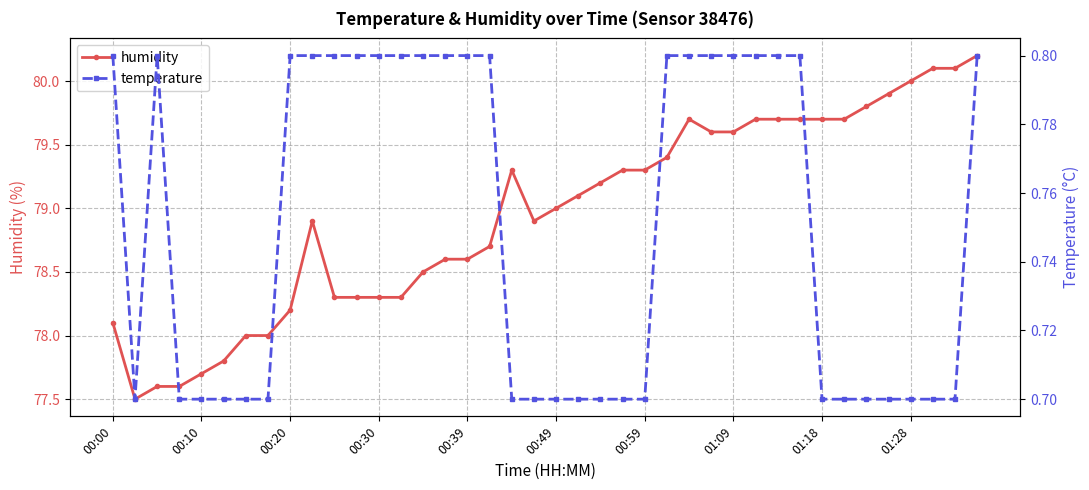

True or false: temperature and humidity intersect in this chart.

False